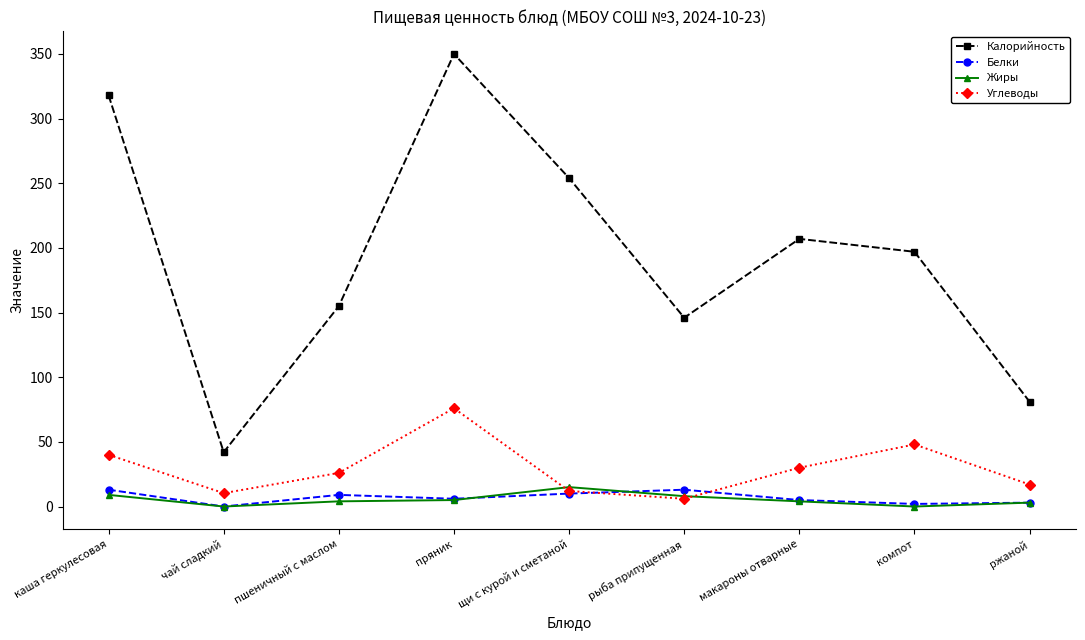

How many data points in Углеводы are less than 26?

4